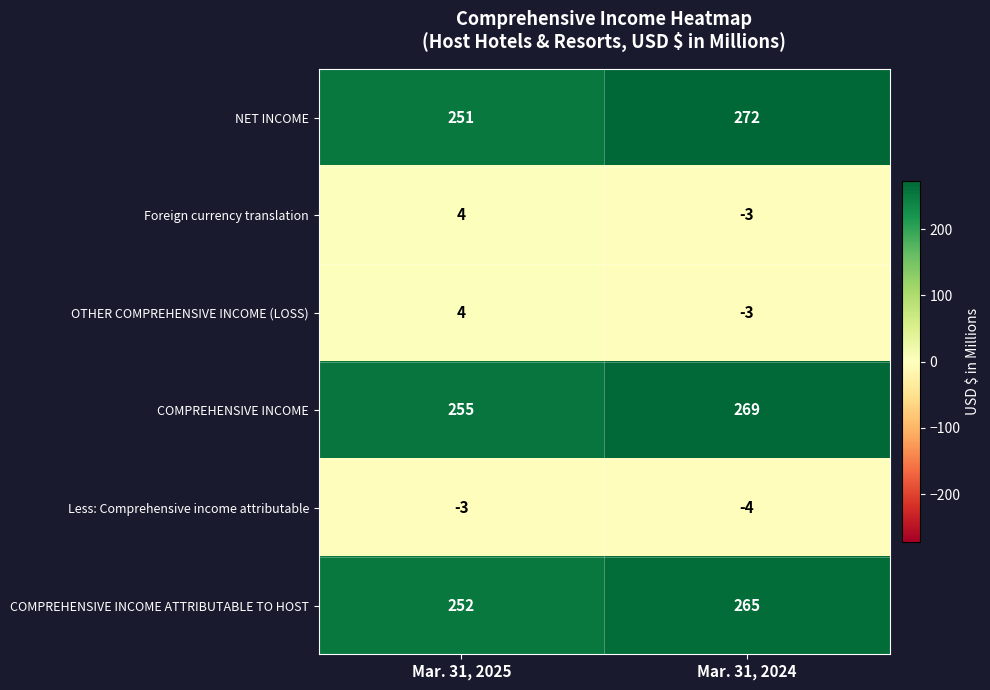

List the labels in order of Less: Comprehensive income attributable value, smallest first.

Mar. 31, 2024, Mar. 31, 2025